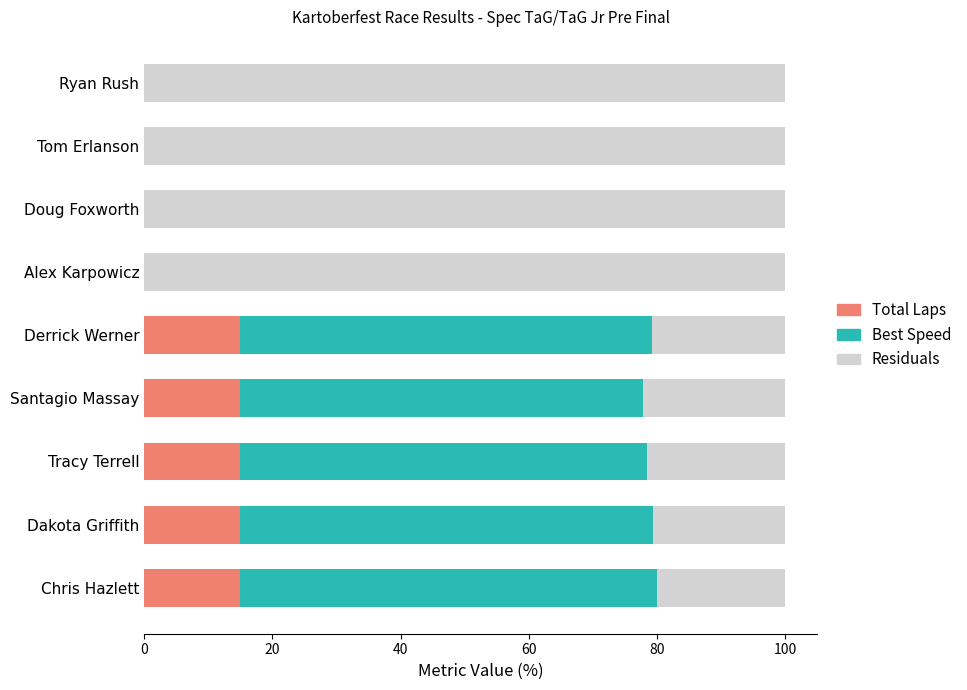

What is the maximum value for Total Laps?

15.0